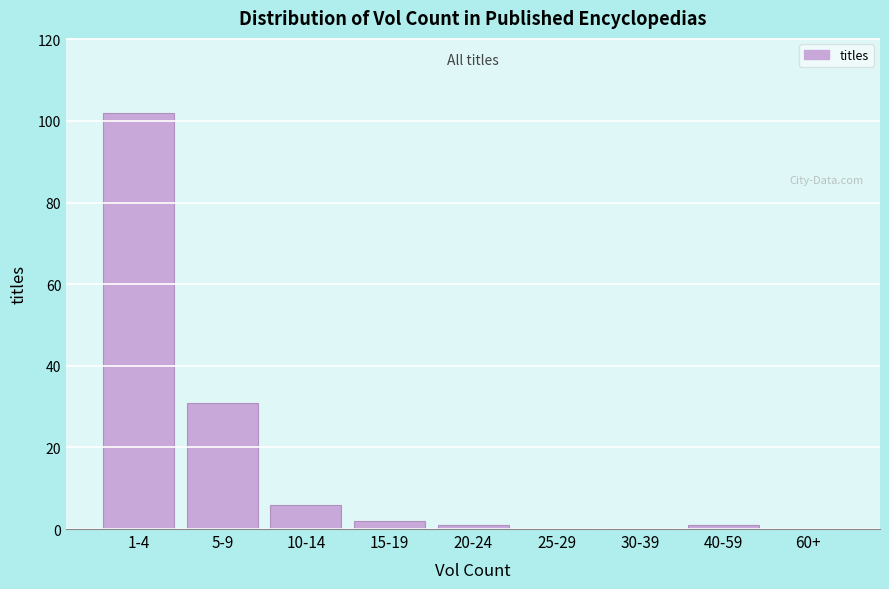

Reading left to right, what are all the values shown in this chart?

1-4=102	5-9=31	10-14=6	15-19=2	20-24=1	25-29=0	30-39=0	40-59=1	60+=0